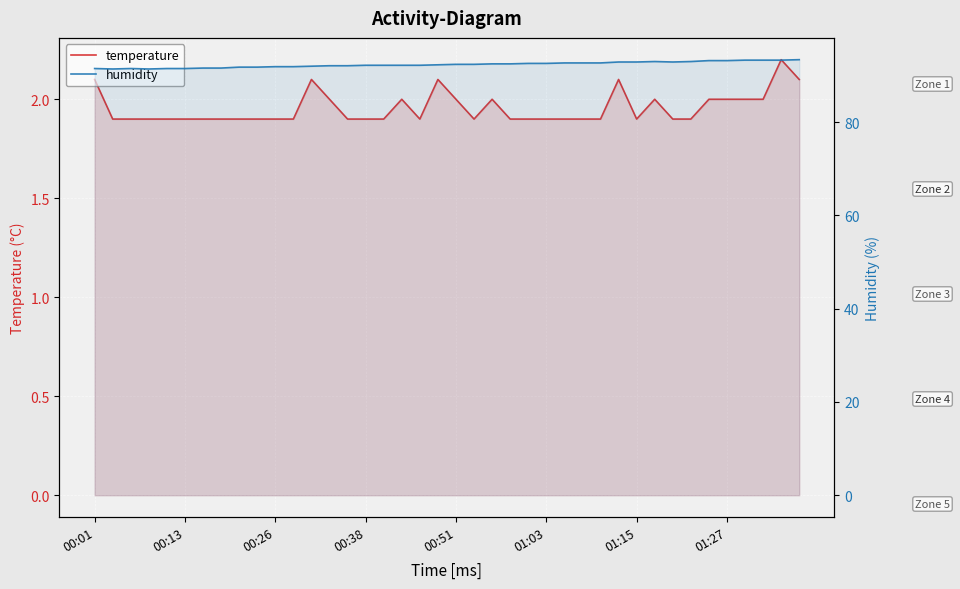

Which series has the widest spread of values?

humidity